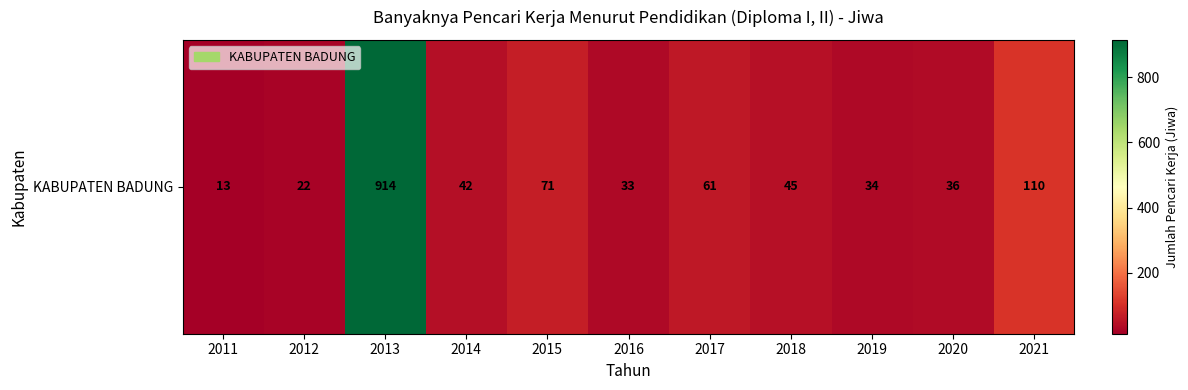

Reading right to left, list all the values displayed in this chart.

110	36	34	45	61	33	71	42	914	22	13